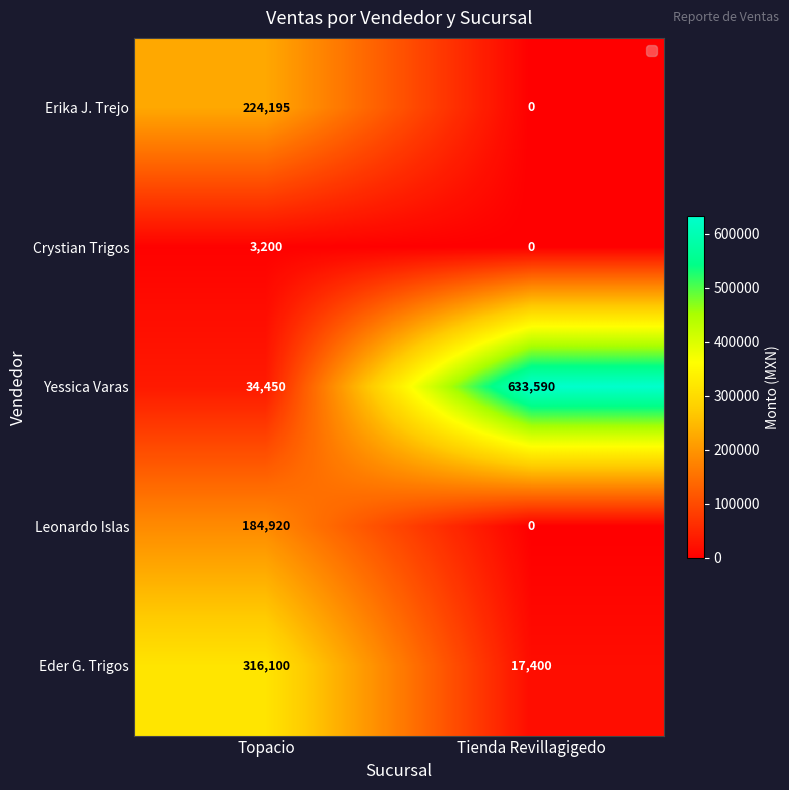

At which category is the sum across all series the highest?

Topacio